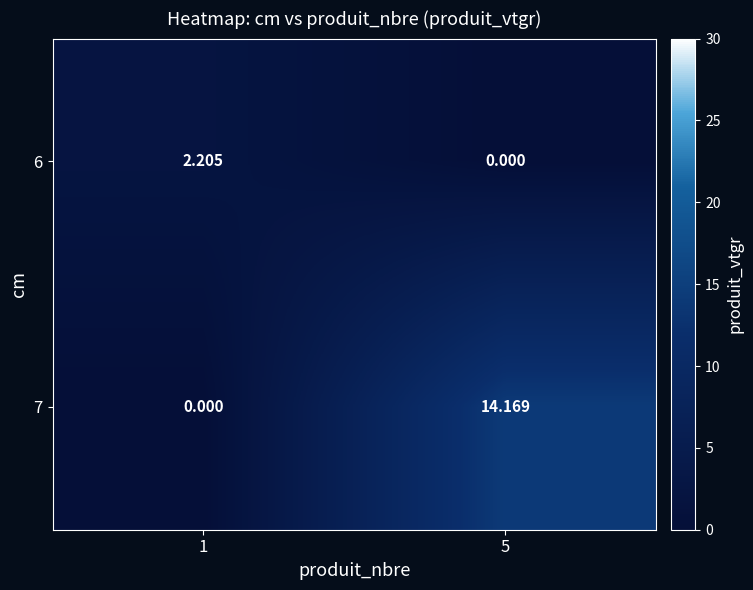

Is the value of 7 at 1 greater than the value of 6 at 1?

No